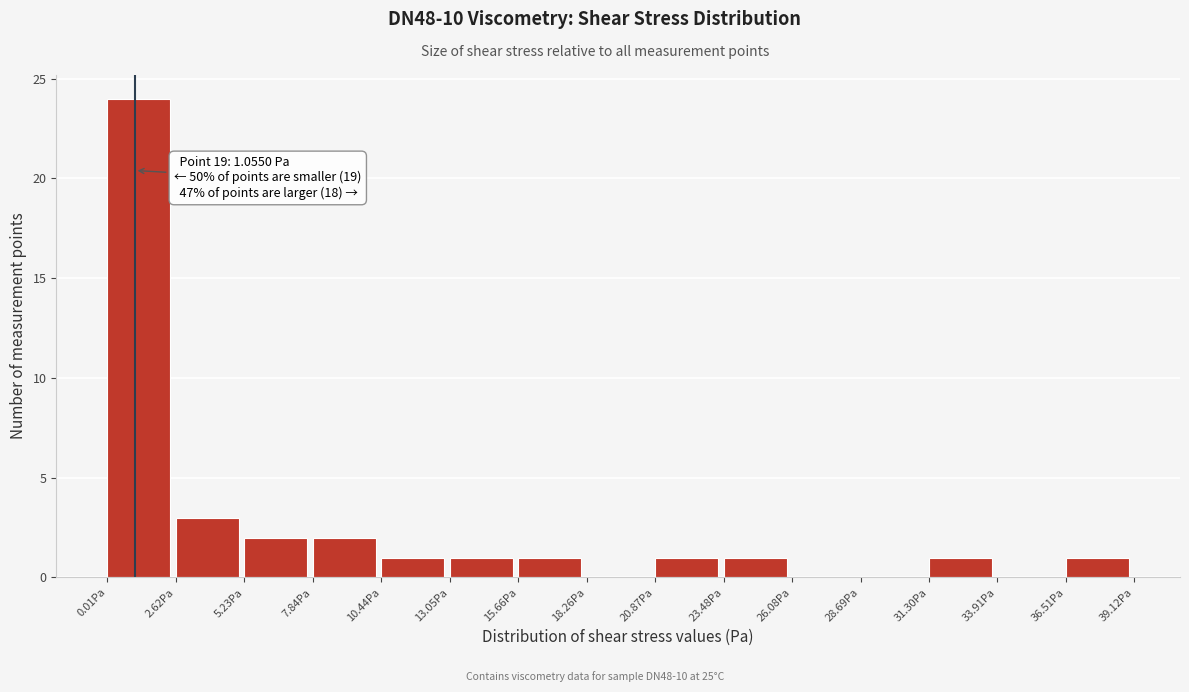

Over which range of the x-axis is the bar tallest?

0.0 to 2.5